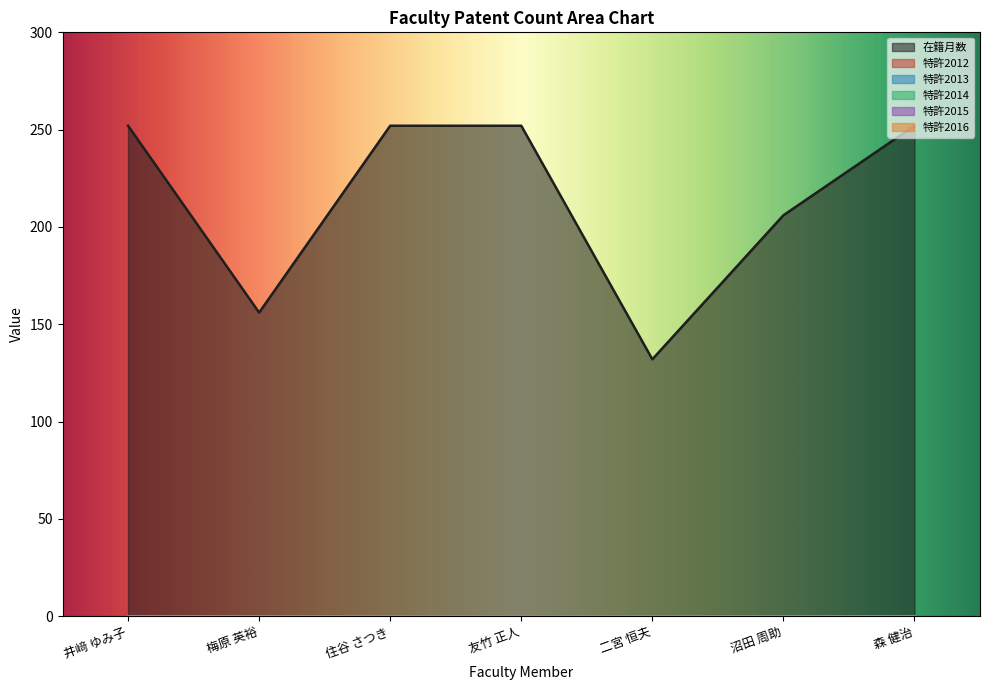

Between 二宮 恒夫 and 森 健治, which series saw the biggest shift?

在籍月数